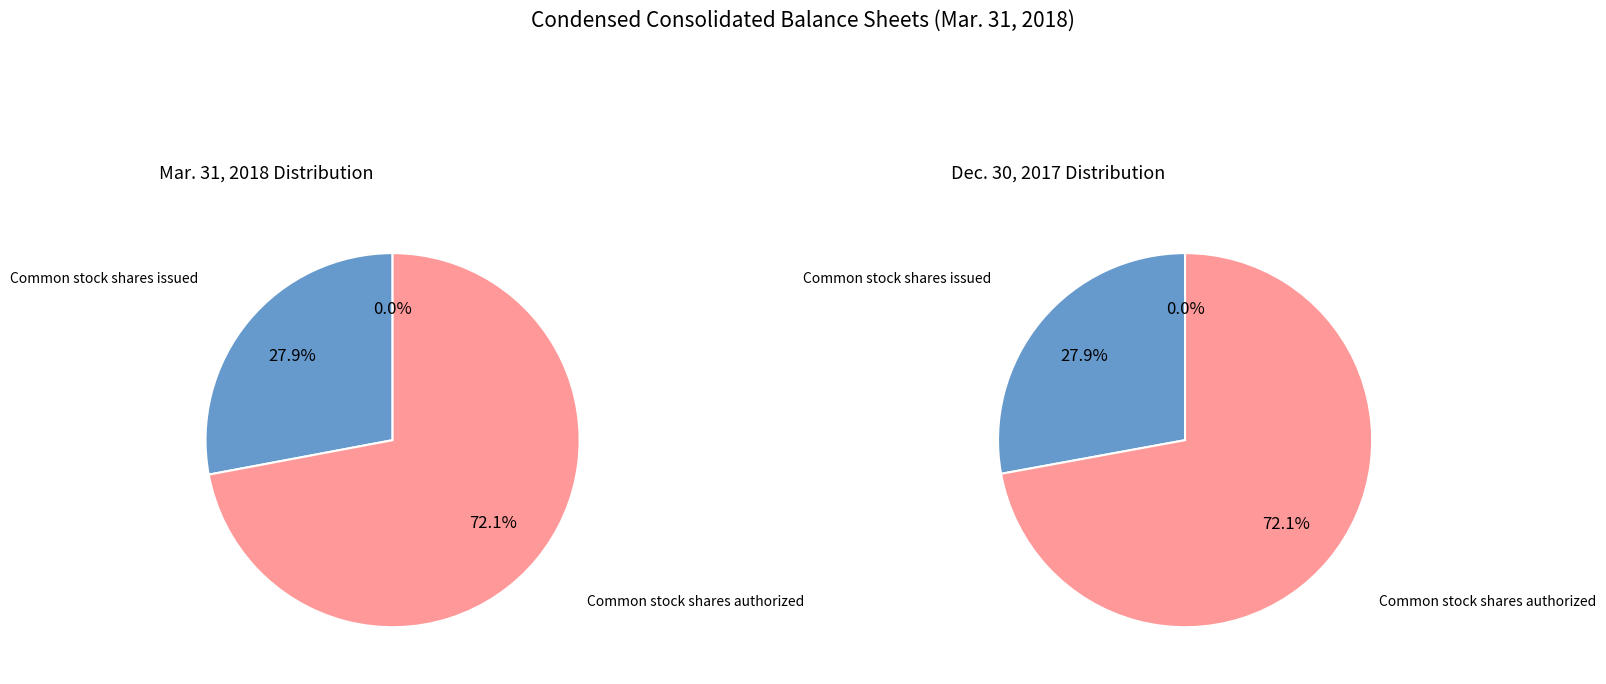

Does Accounts receivable allowance account for over 50% of the chart?

No